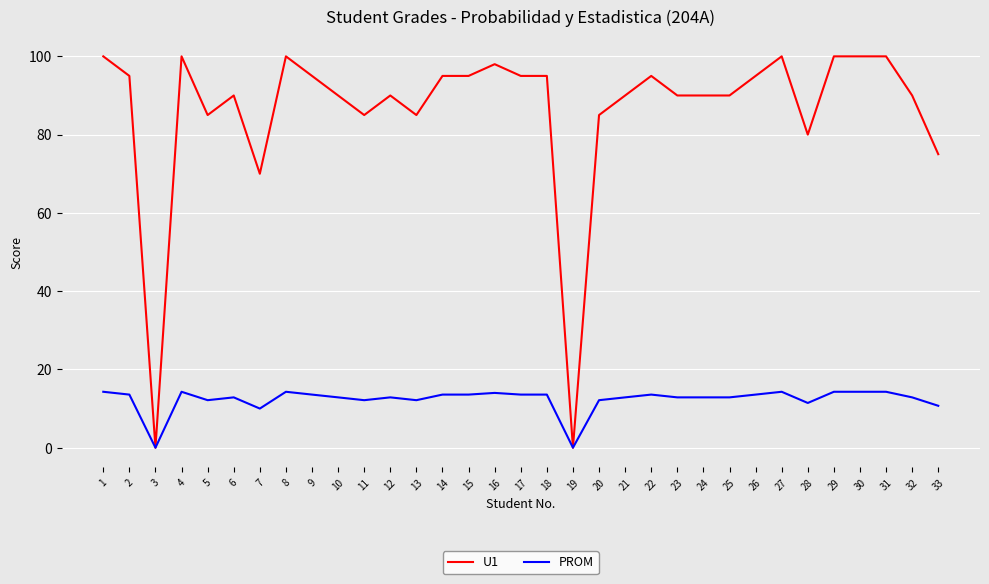

What is the spread (max minus min) of values at 13?

72.9